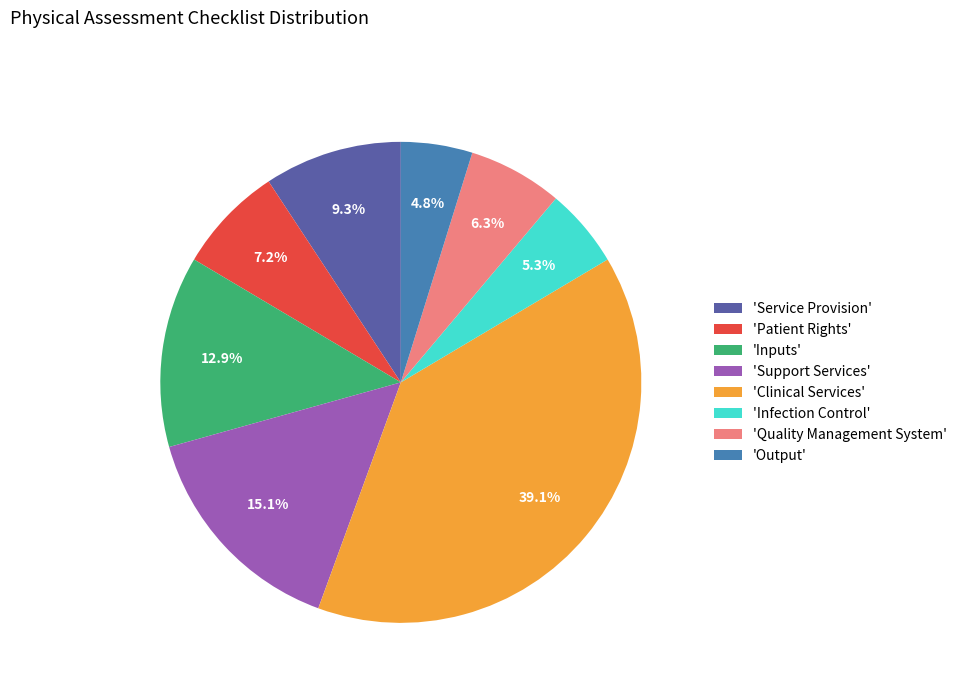

Count the number of slices in the pie.

8